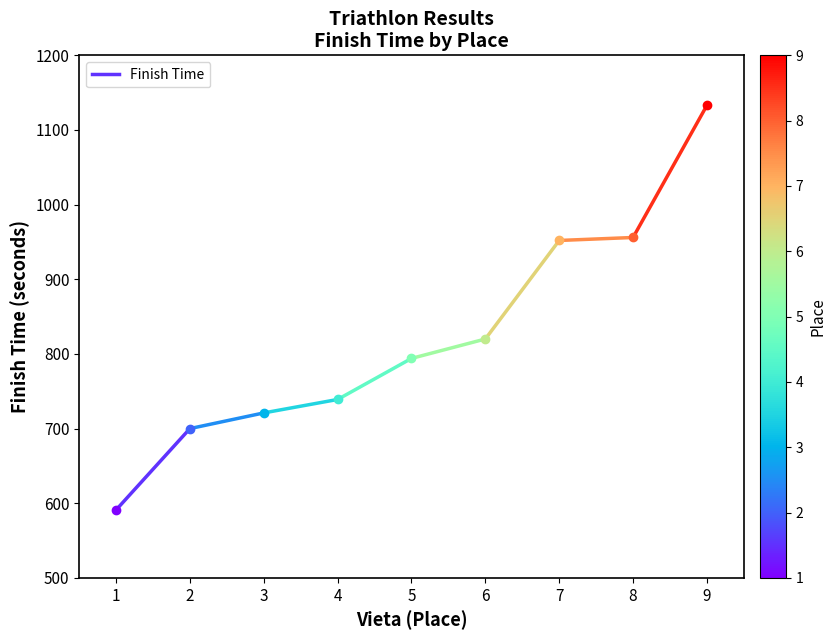

Reading left to right, list all the values displayed in this chart.

591	700